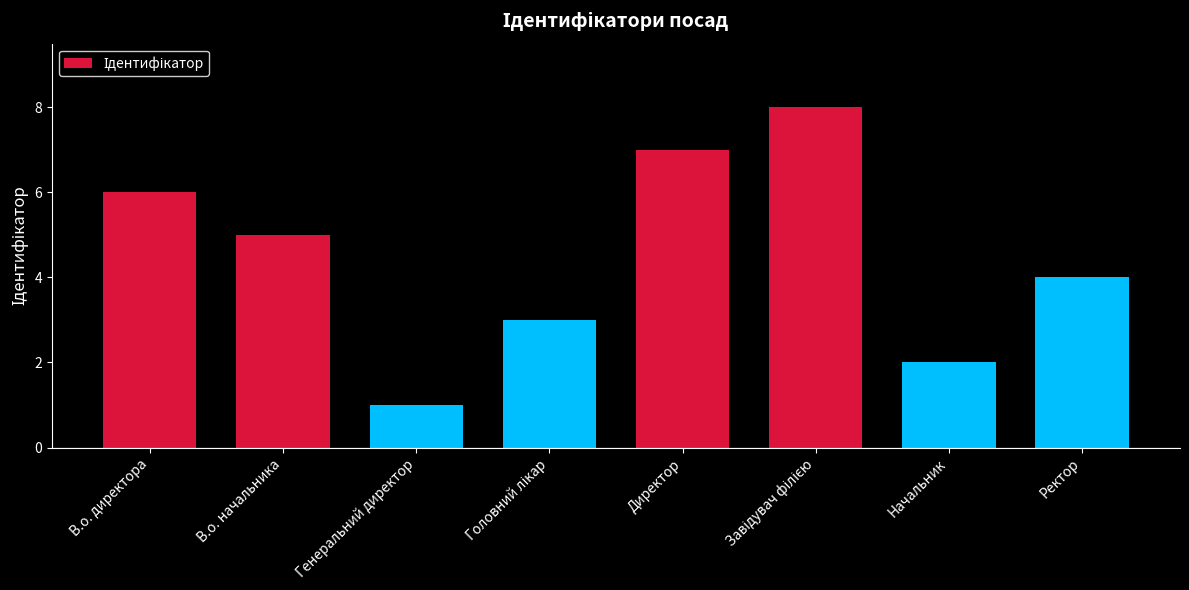

What is the smallest value displayed?

1